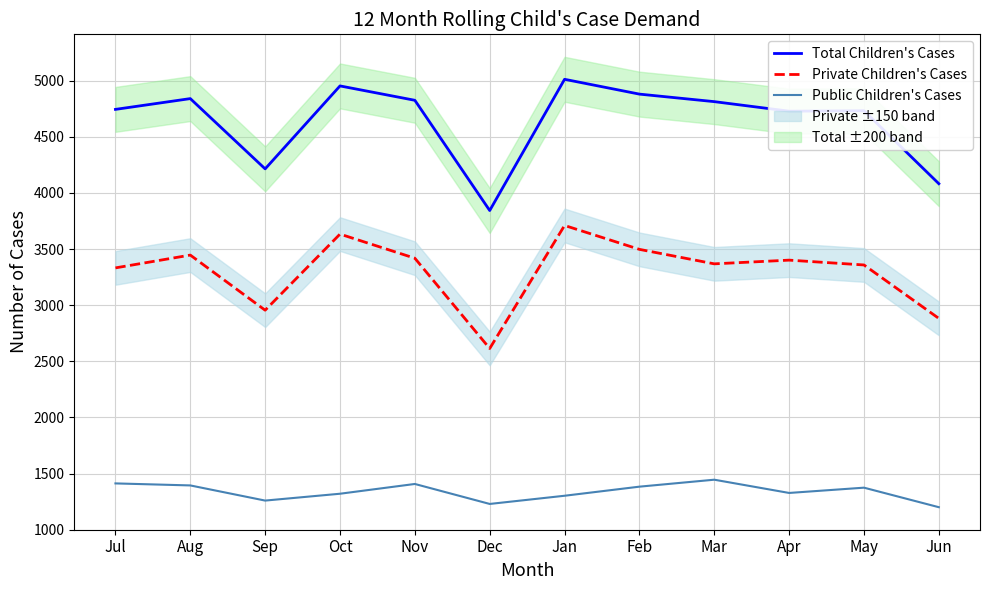

Count the number of data series in this chart.

3